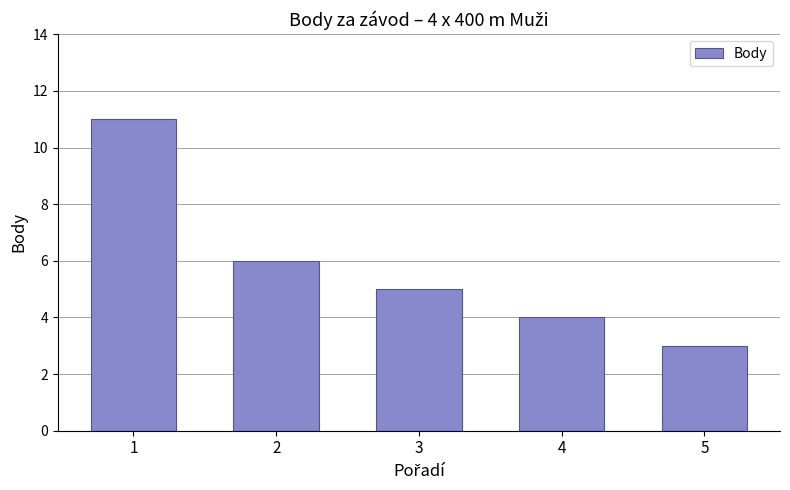

Rank the categories by value from lowest to highest.

5, 4, 3, 2, 1